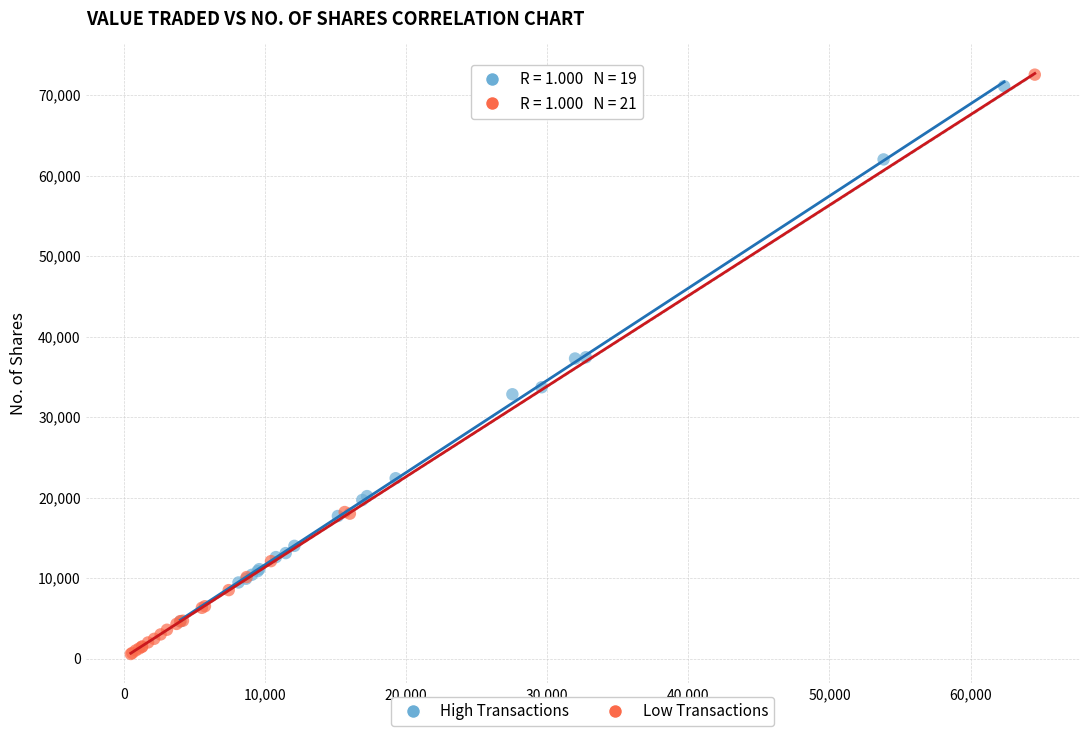

Which series has the largest Y range (max minus min)?

Low Transactions